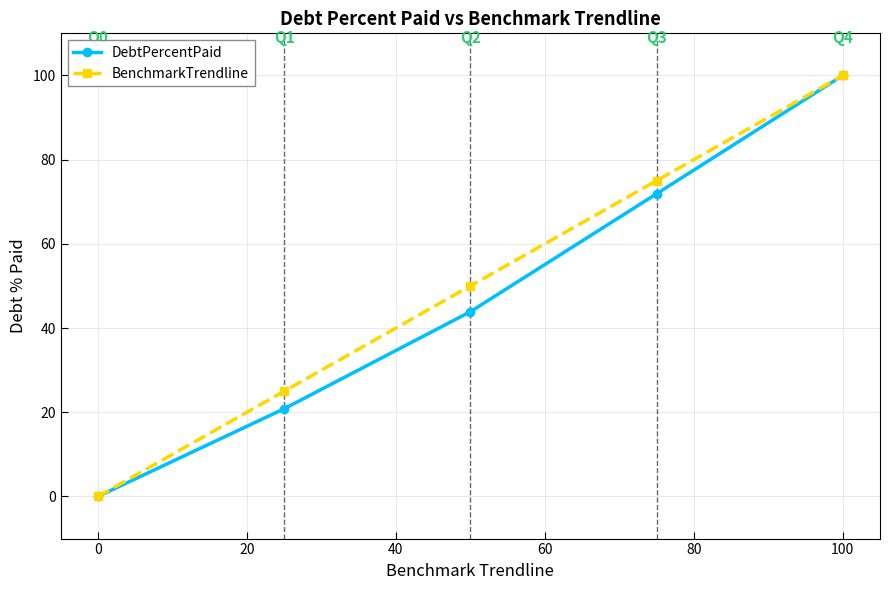

Reading left to right, what are all the values shown in this chart?

DebtPercentPaid: 0.0	20.8	43.9	71.9	100.0
BenchmarkTrendline: 0.0	25.0	50.0	75.0	100.0